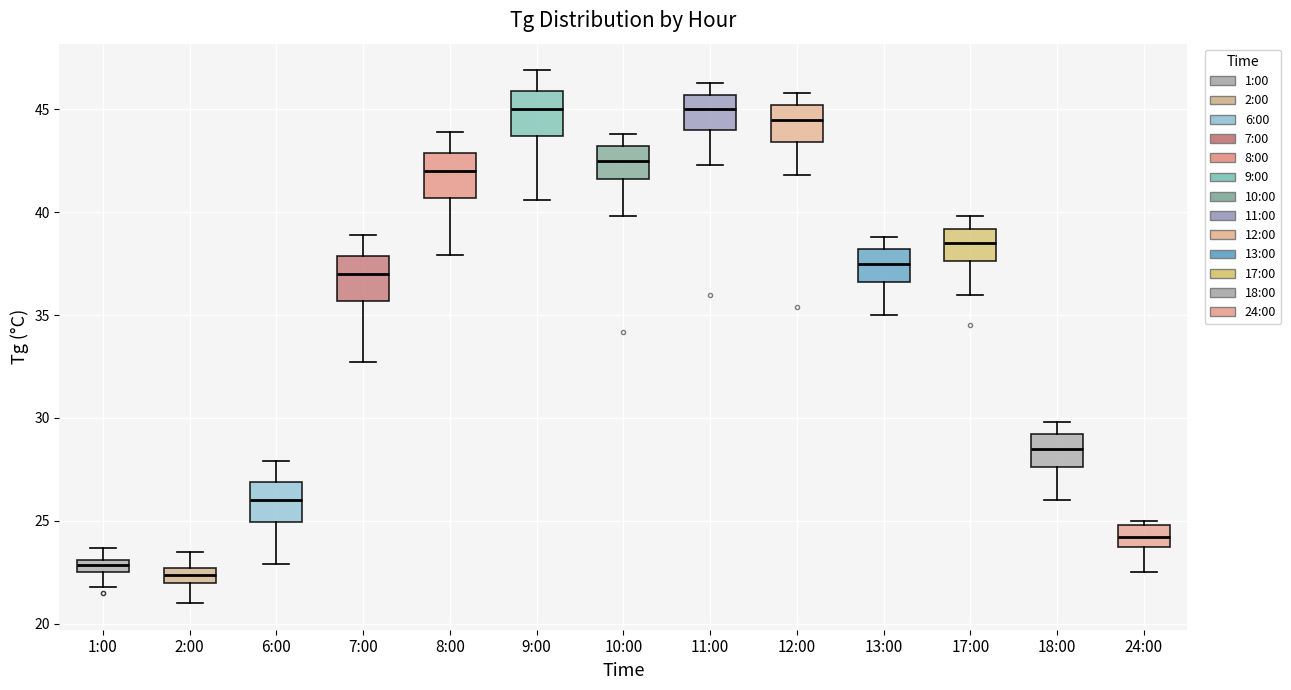

Where is the lower edge of the box for 10:00 on the y-axis? The values are not printed on the chart, so give them approximately, as read against the axis.

41.5